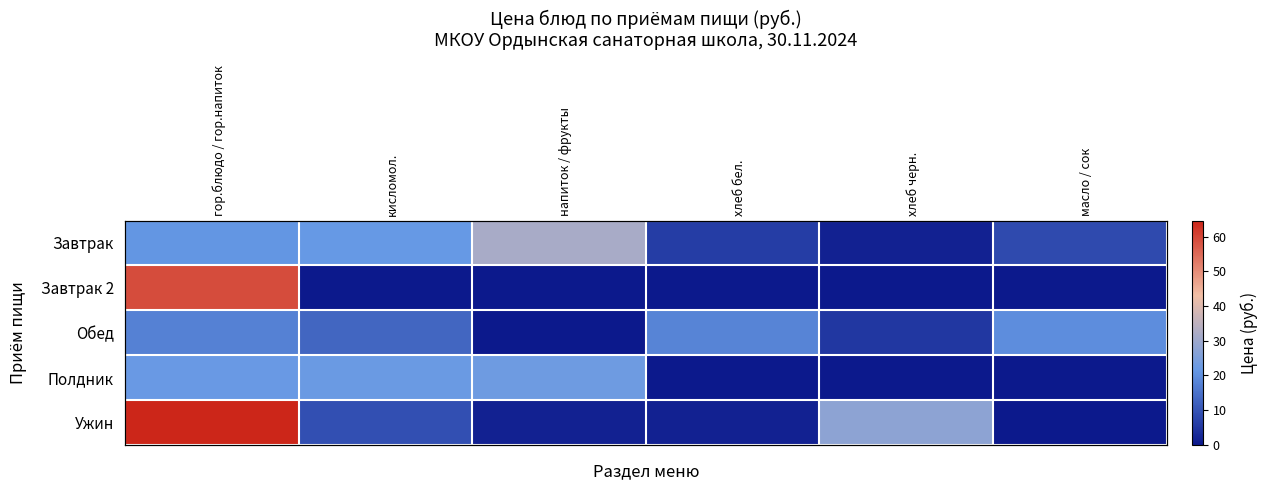

How many values in the Ужин series are below 9?

3